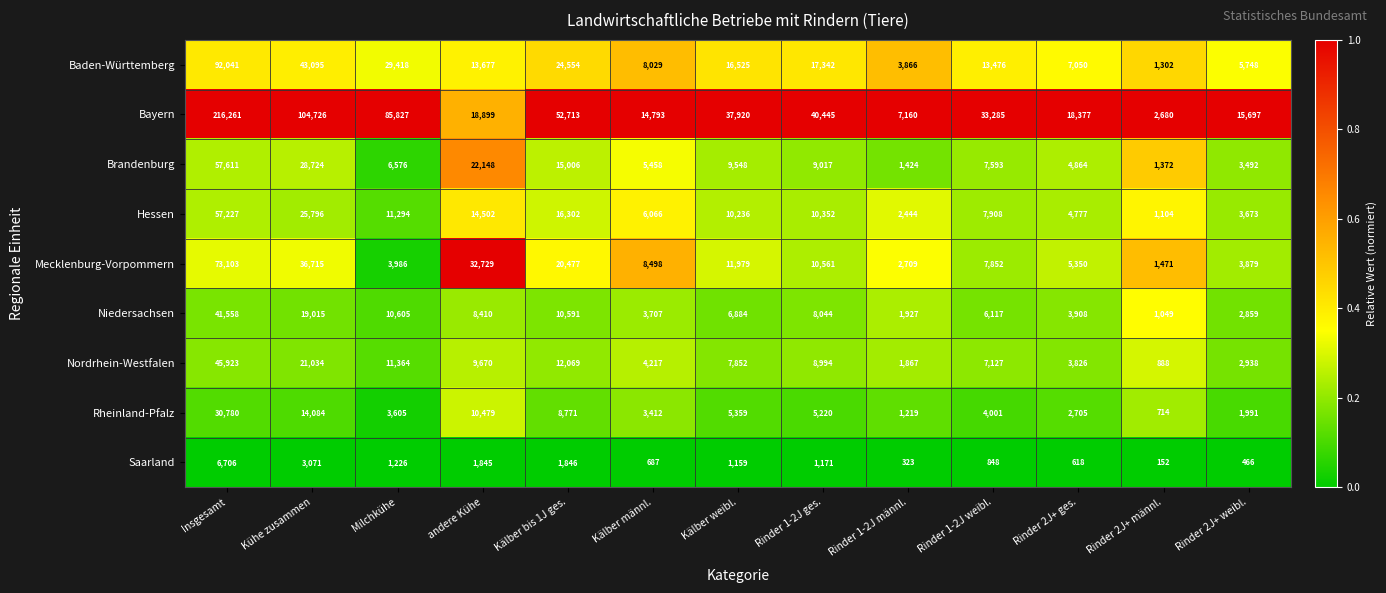

What is the difference between the Saarland values at Rinder 2J+ männl. and Insgesamt?

6554